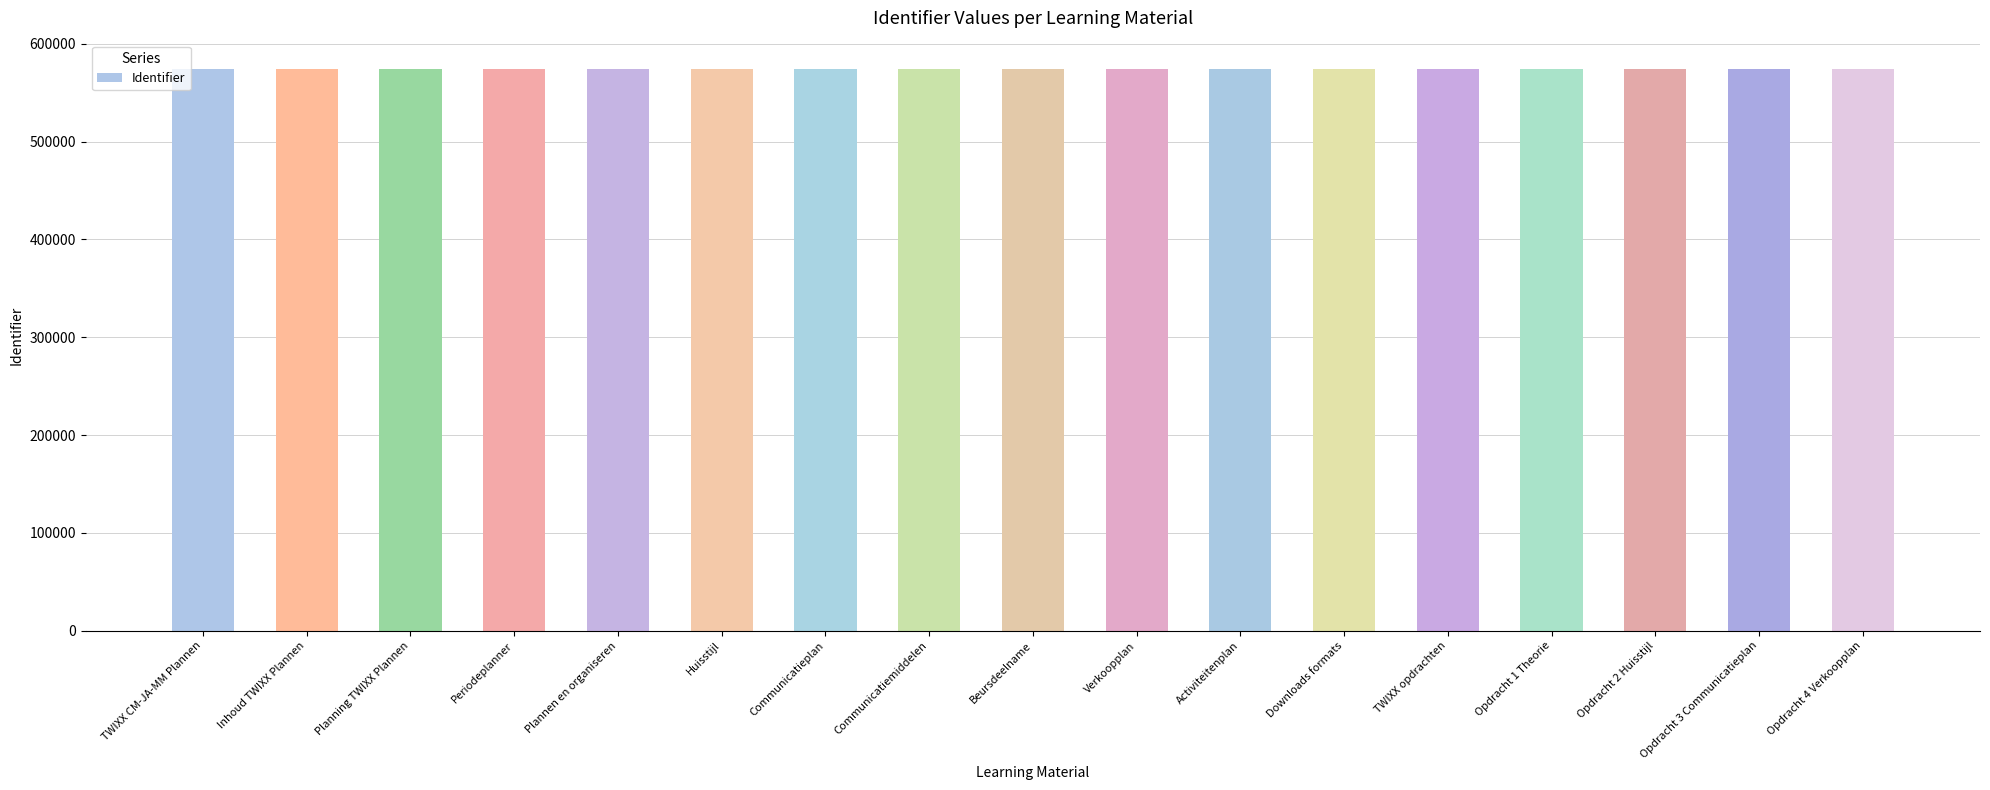

Count the number of categories in the chart.

17